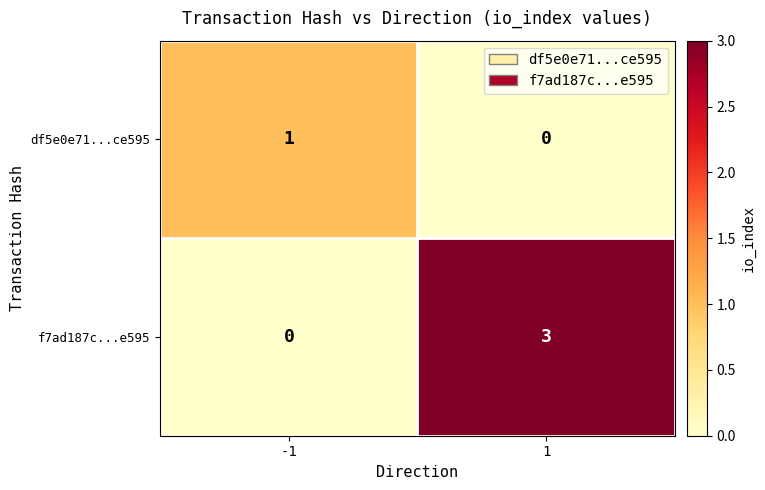

Which series changed the most between -1 and 1?

f7ad187c...e595